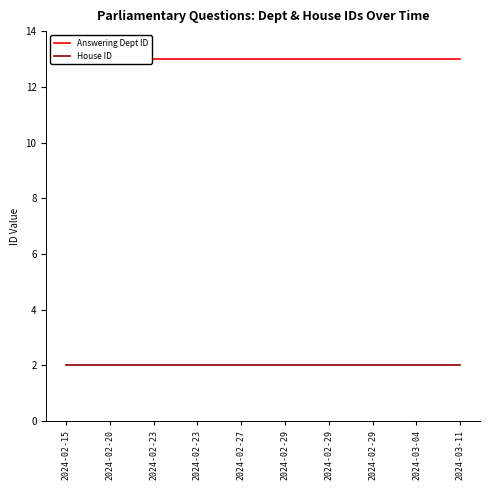

What is the approximate value of Answering Dept ID at 2024-02-23?

13